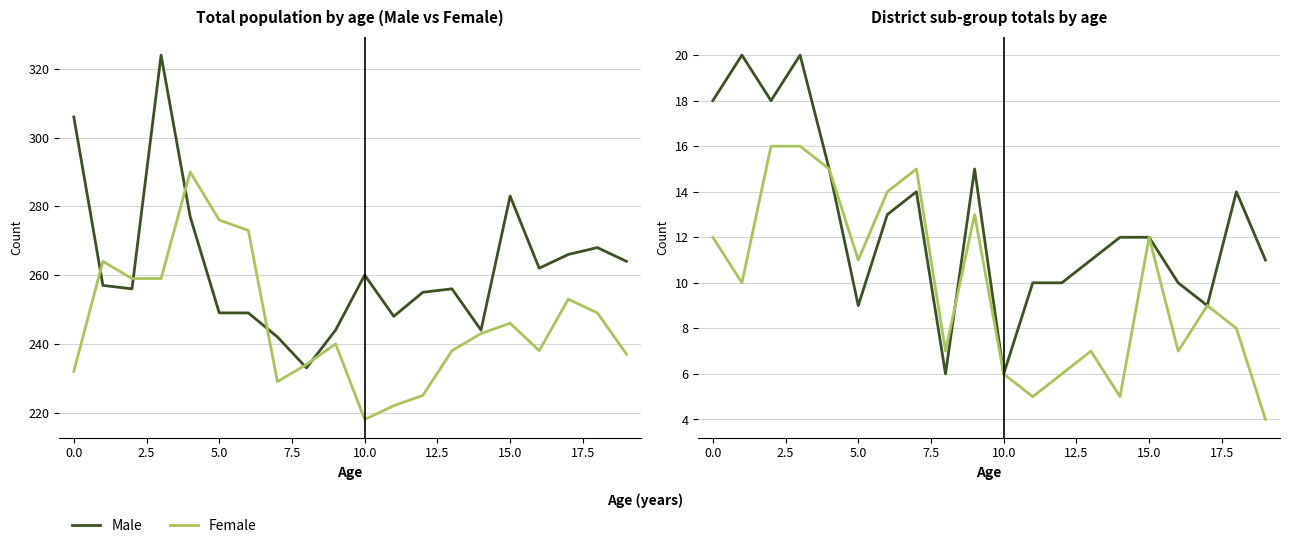

Between 17 and 12.5, which is larger?

17